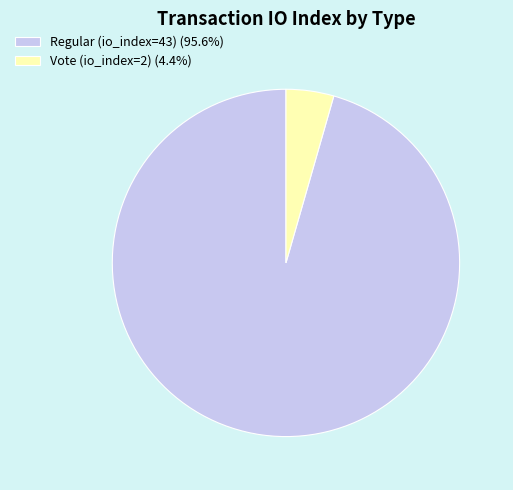

Which slice is the largest?

Regular (io_index=43)